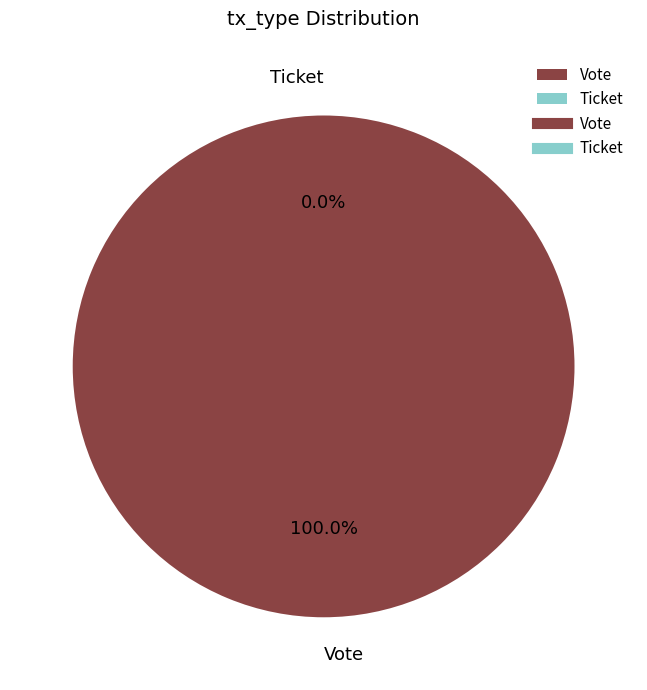

Is Vote the majority of the pie?

Yes